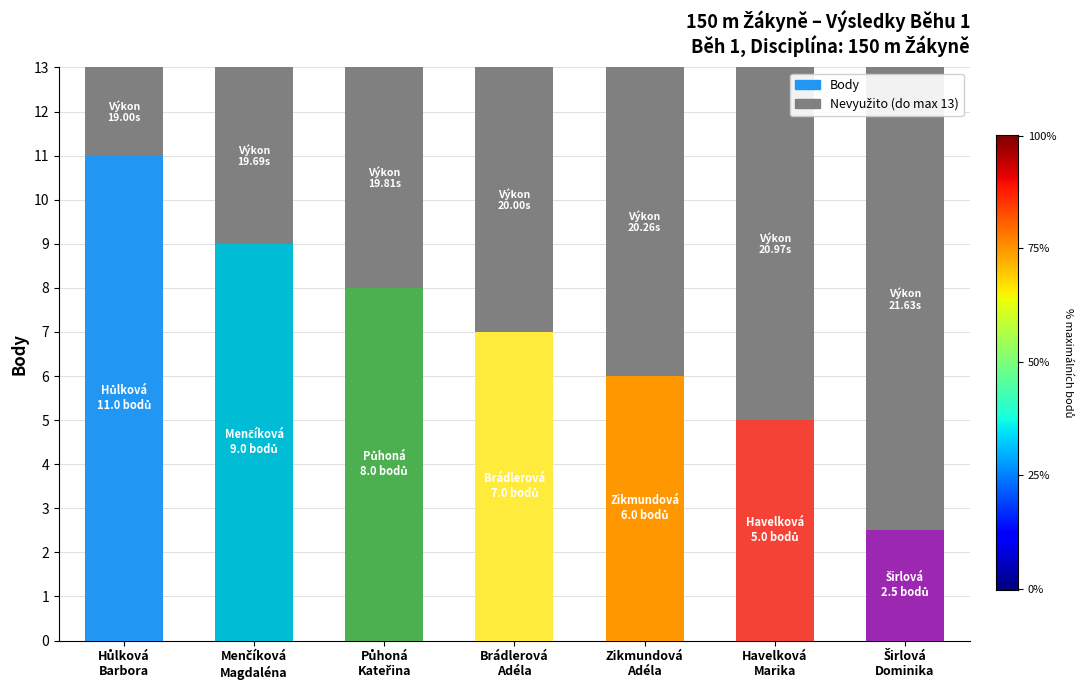

Are the bars grouped side by side (vs. stacked)?

No